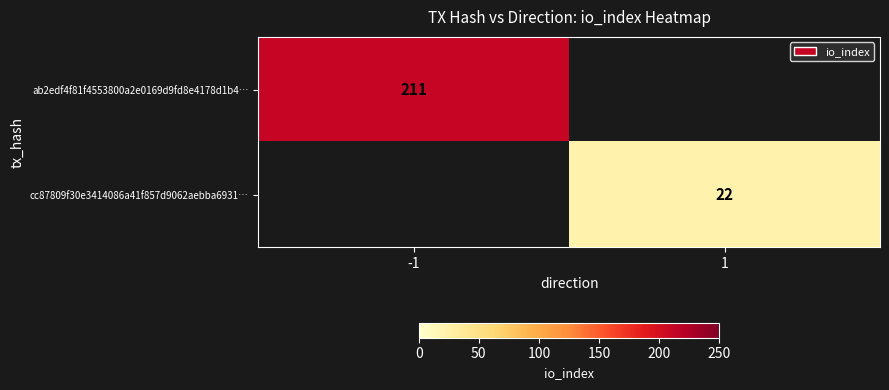

Which label corresponds to the largest value in the chart?

-1